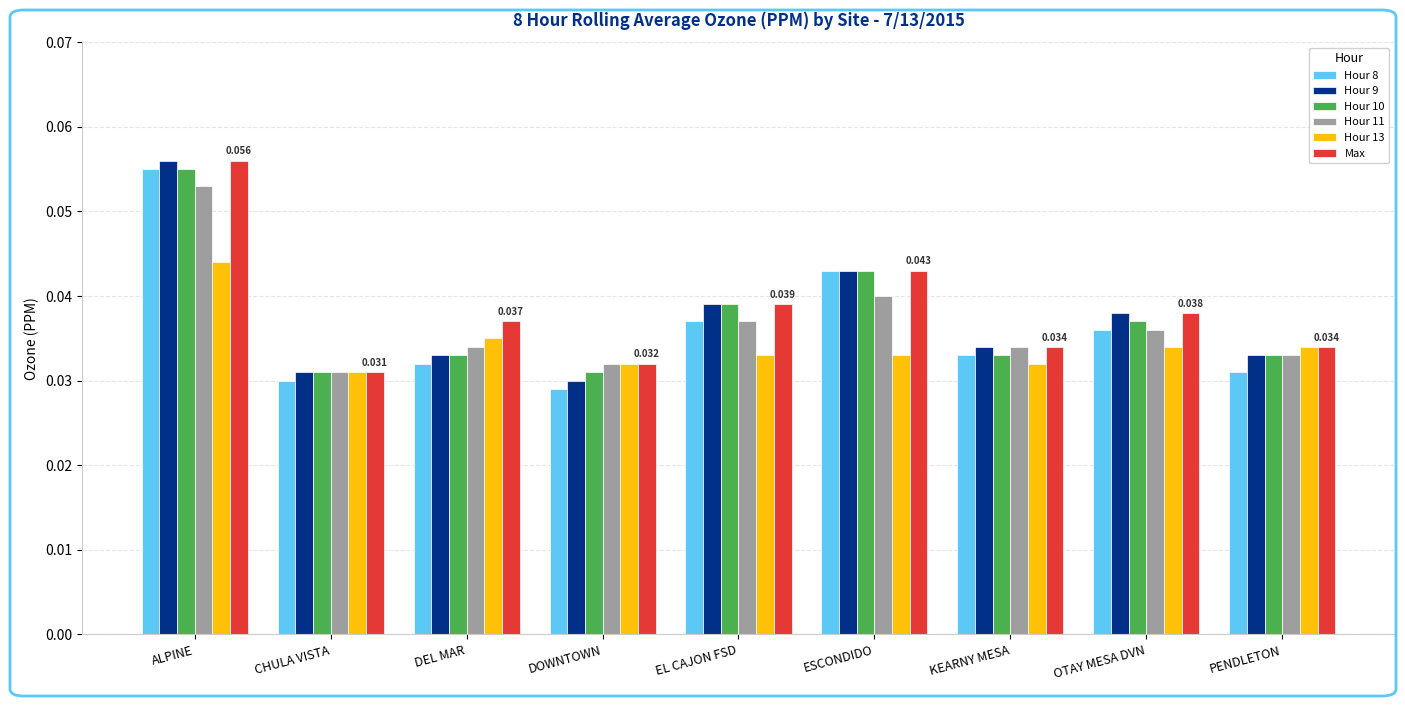

What is the label of the 7th bar from the right?

DEL MAR